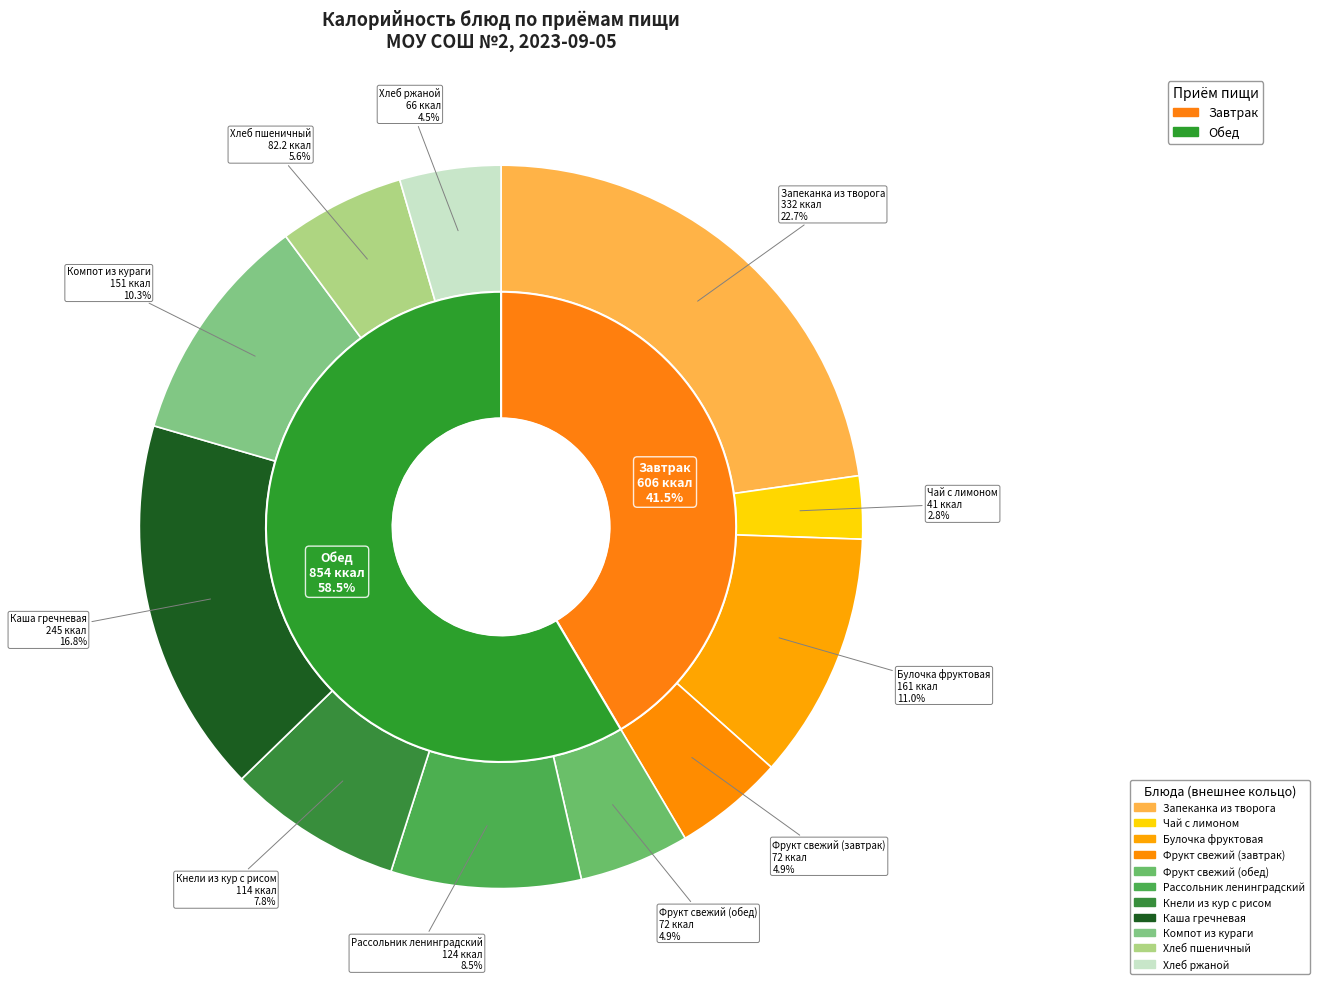

To the nearest percent, what percentage of the pie is Хлеб ржаной?

5%